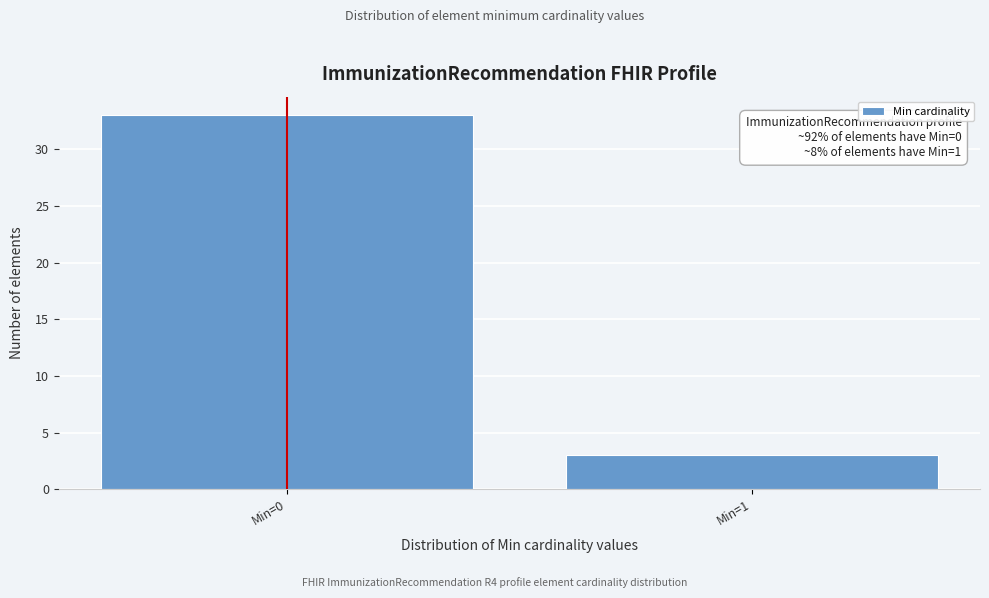

Reading left to right, extract all data points from this chart.

33	3